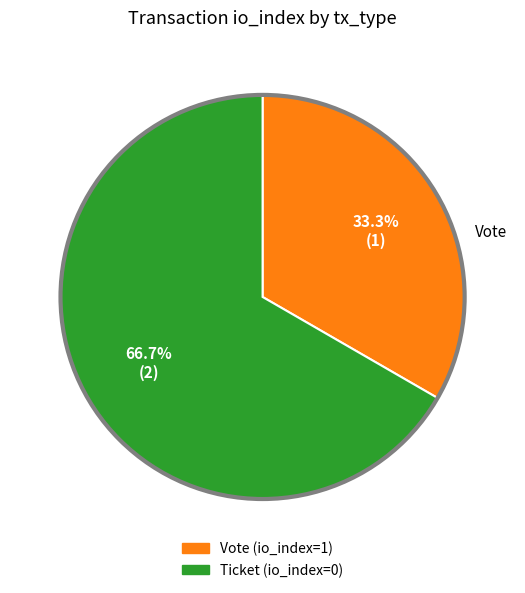

To the nearest percent, what percentage of the pie is Vote (io_index=1)?

33%